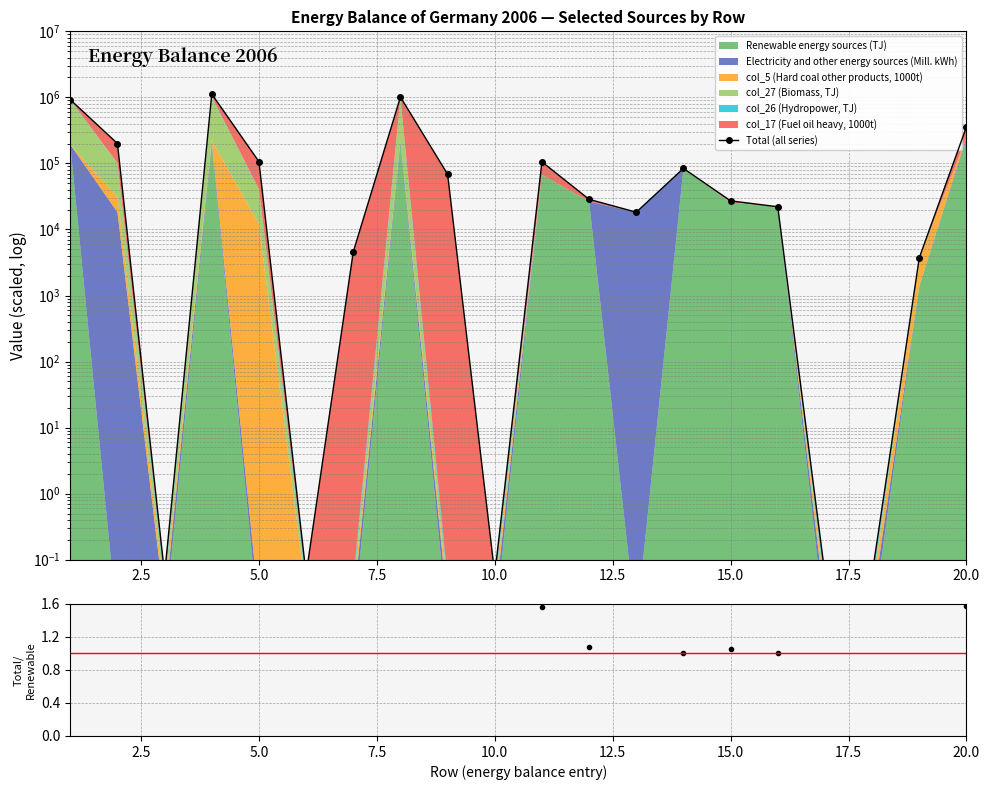

What is the average value?

204315.4